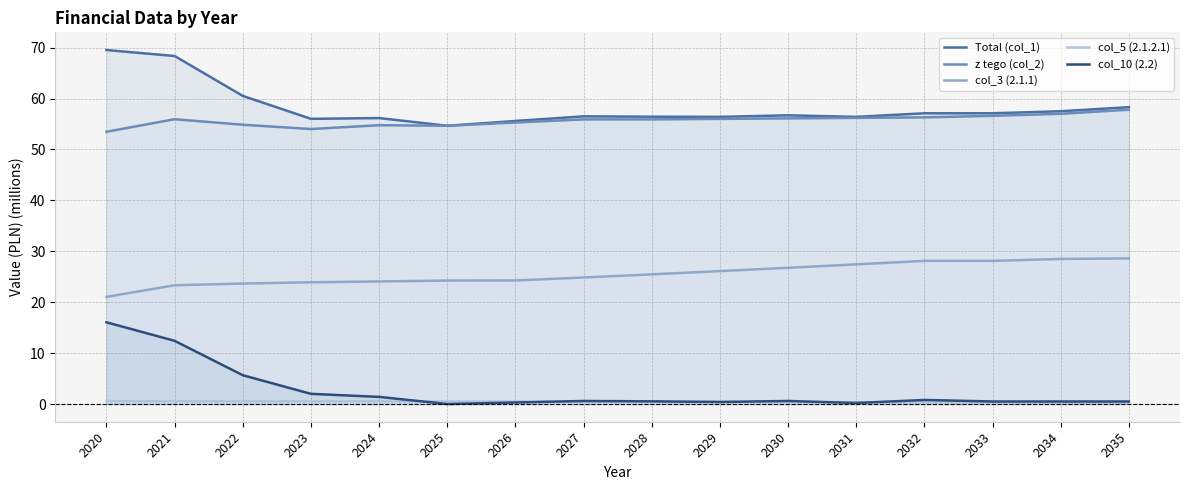

Does the chart have visible grid lines?

Yes